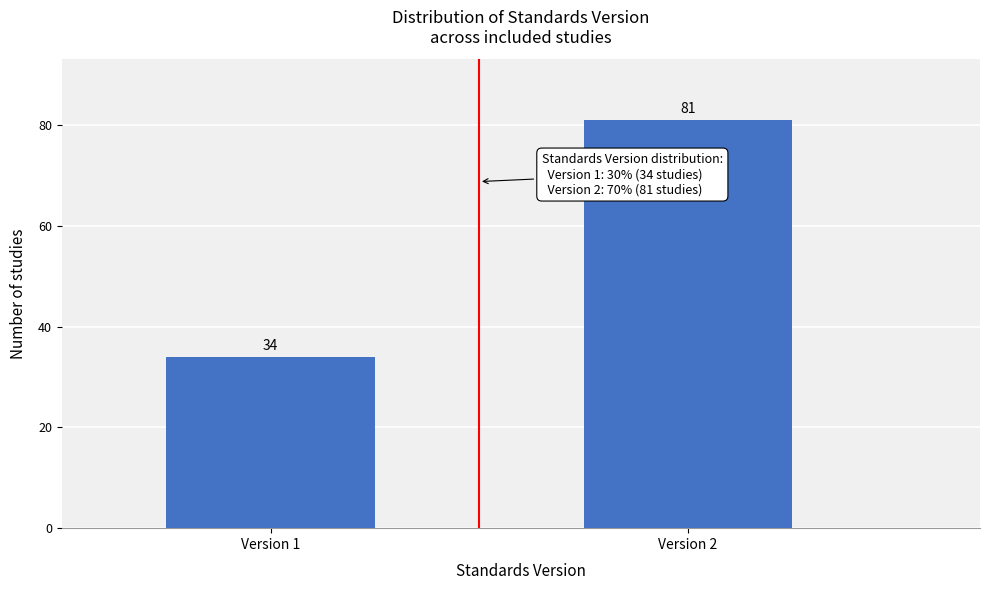

Reading left to right, extract all data points from this chart.

Version 1=34	Version 2=81